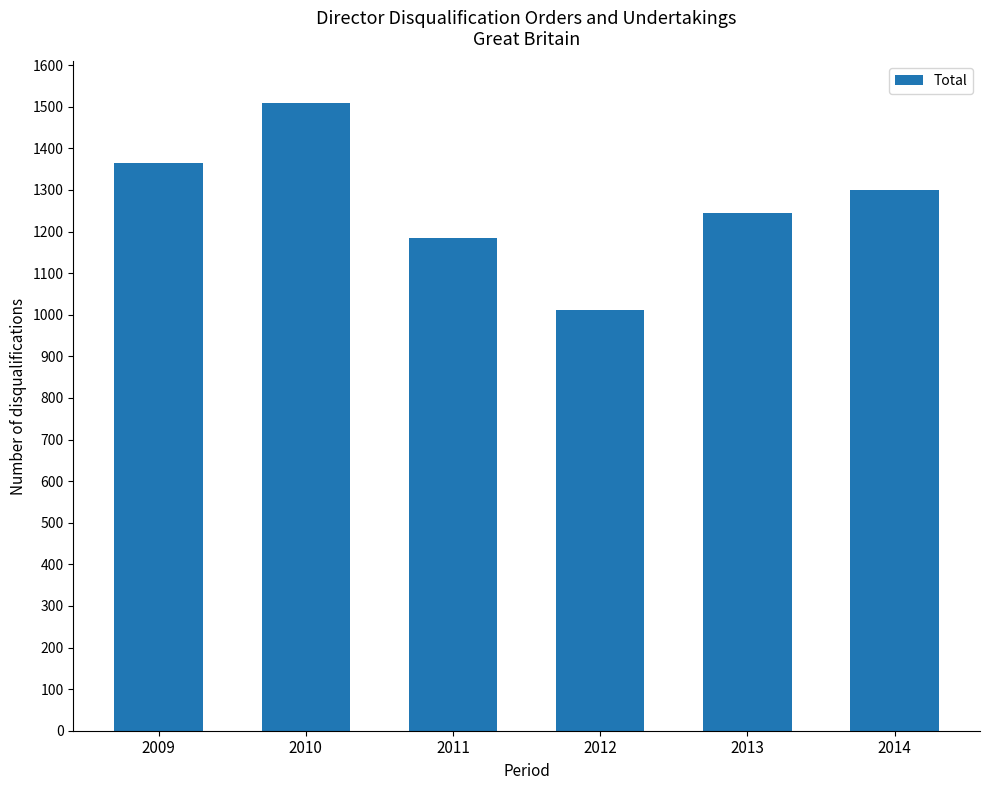

How many values are below 1300?

3